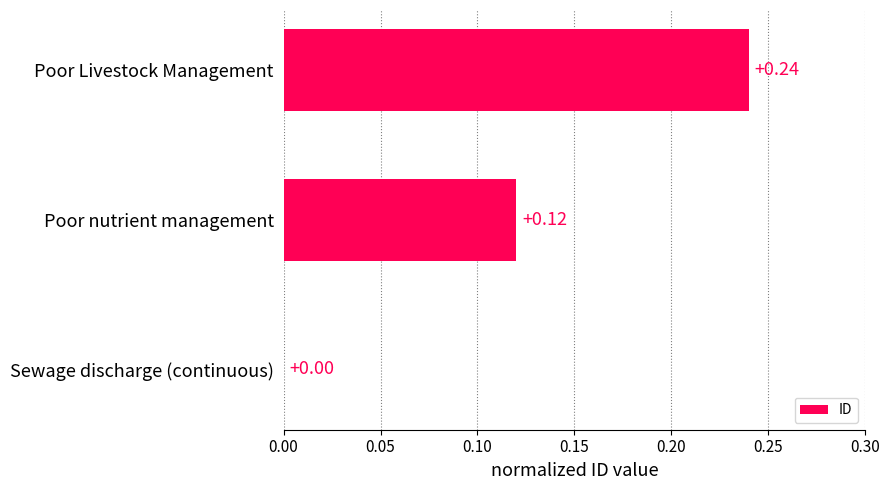

Between Poor Livestock Management and Sewage discharge (continuous), which is larger?

Poor Livestock Management